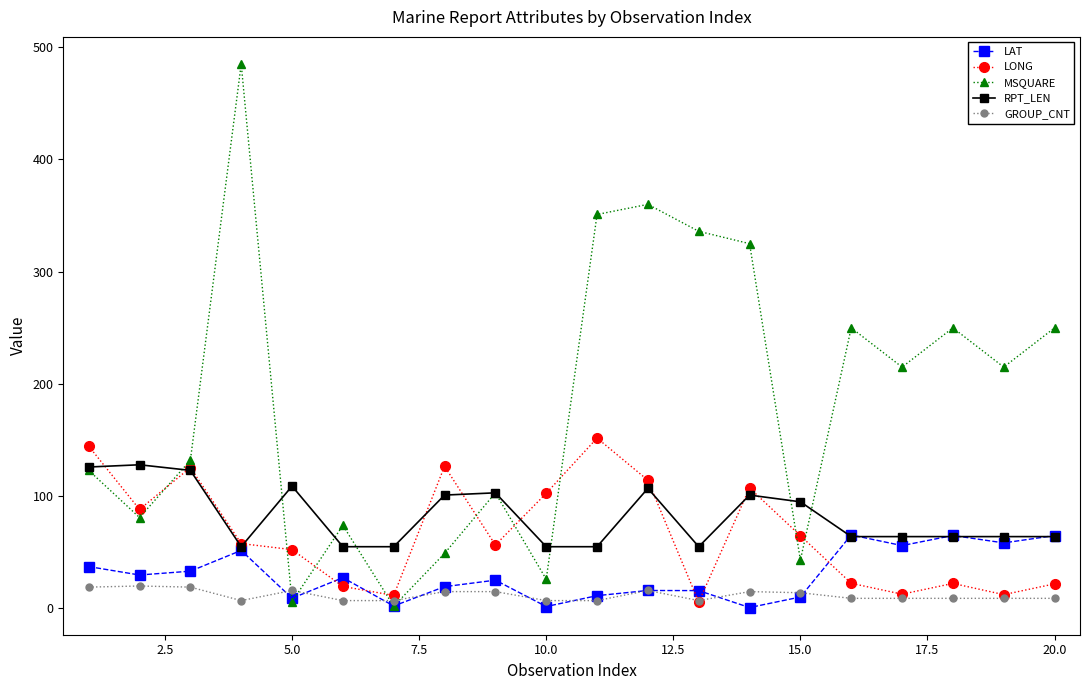

Which series has the largest total across all categories?

MSQUARE